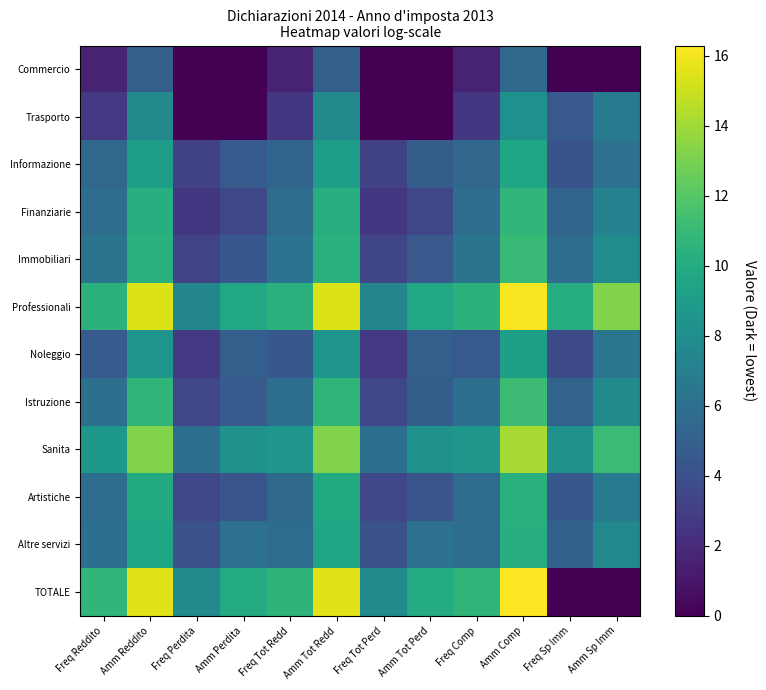

At how many categories does at least one series exceed 3?

12